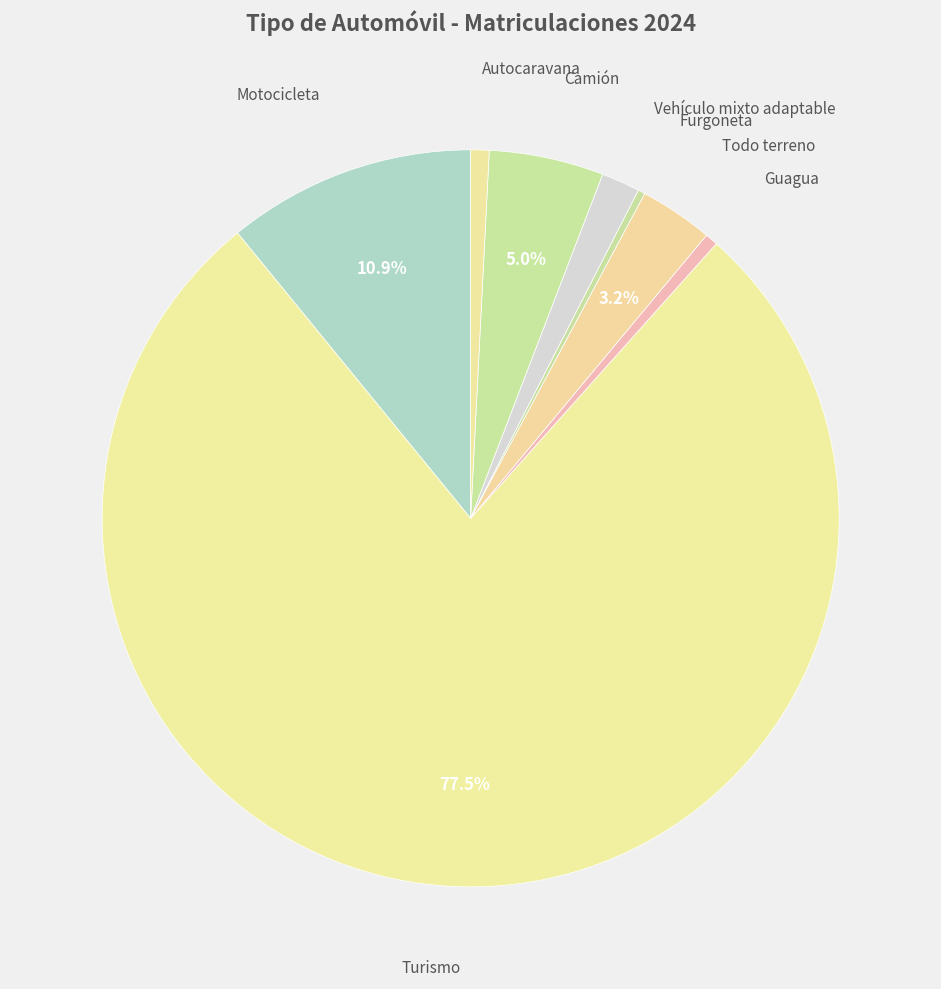

Which has a higher value, Vehículo mixto adaptable or Turismo?

Turismo